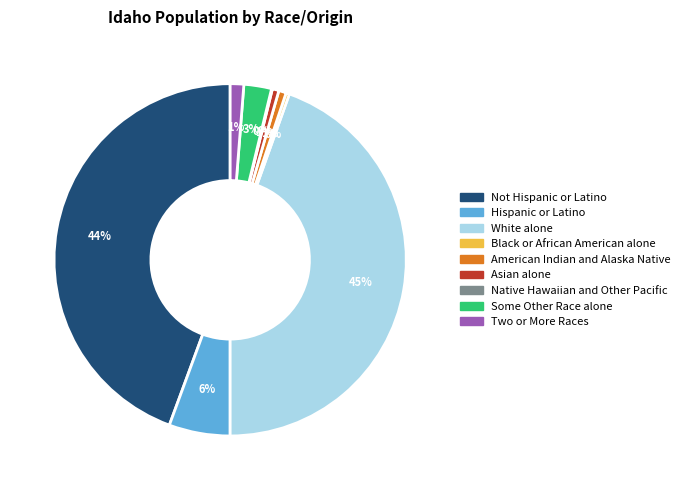

True or false: American Indian and Alaska Native accounts for 11% of the total.

False